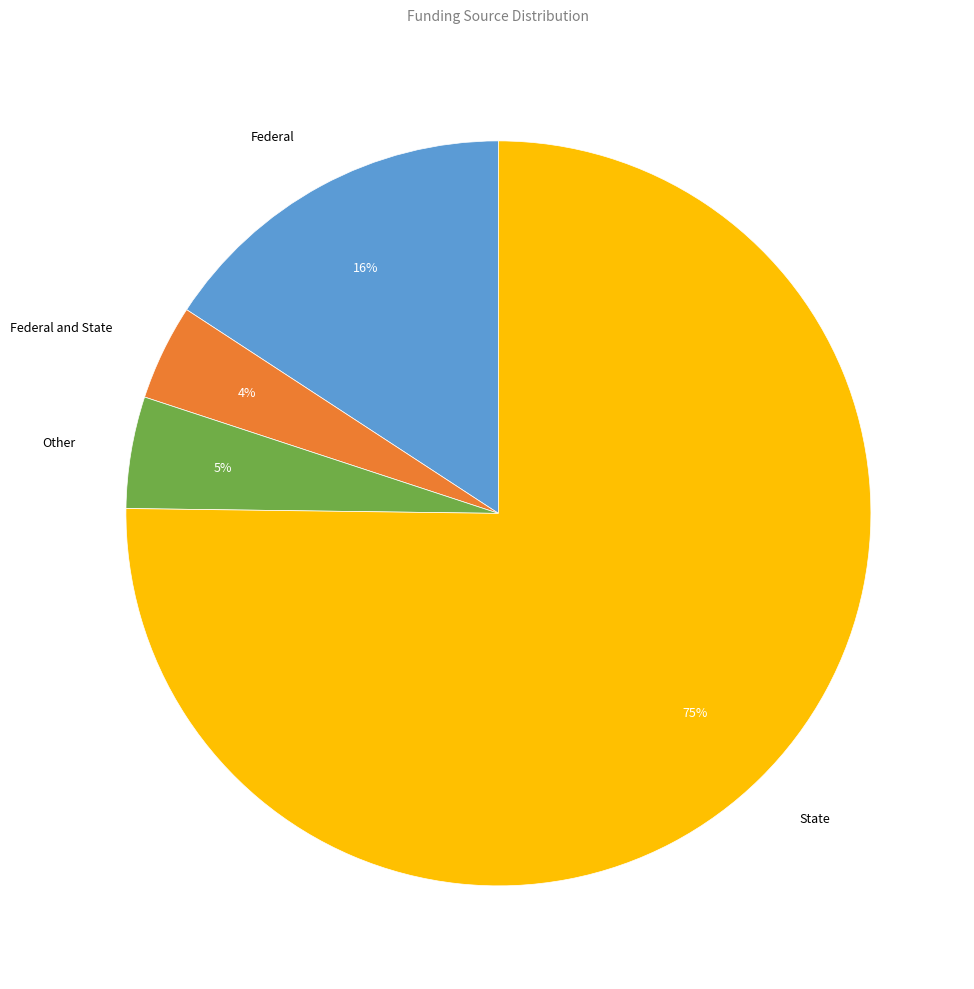

Does any single category account for the majority?

Yes